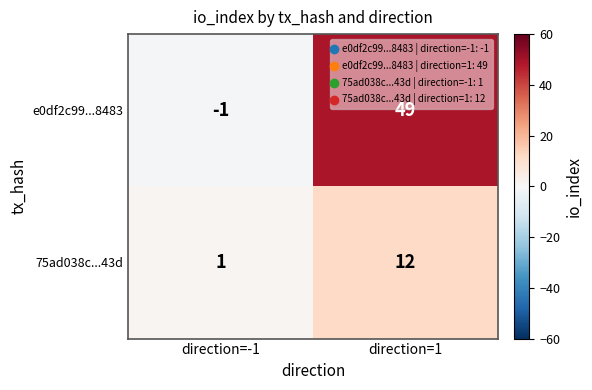

Which series has the largest total across all categories?

e0df2c99...8483